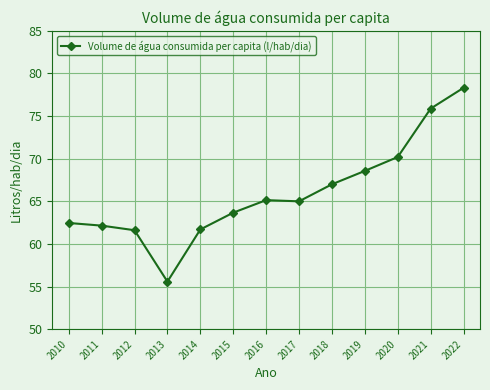

What value does the data have at 2015?

63.7